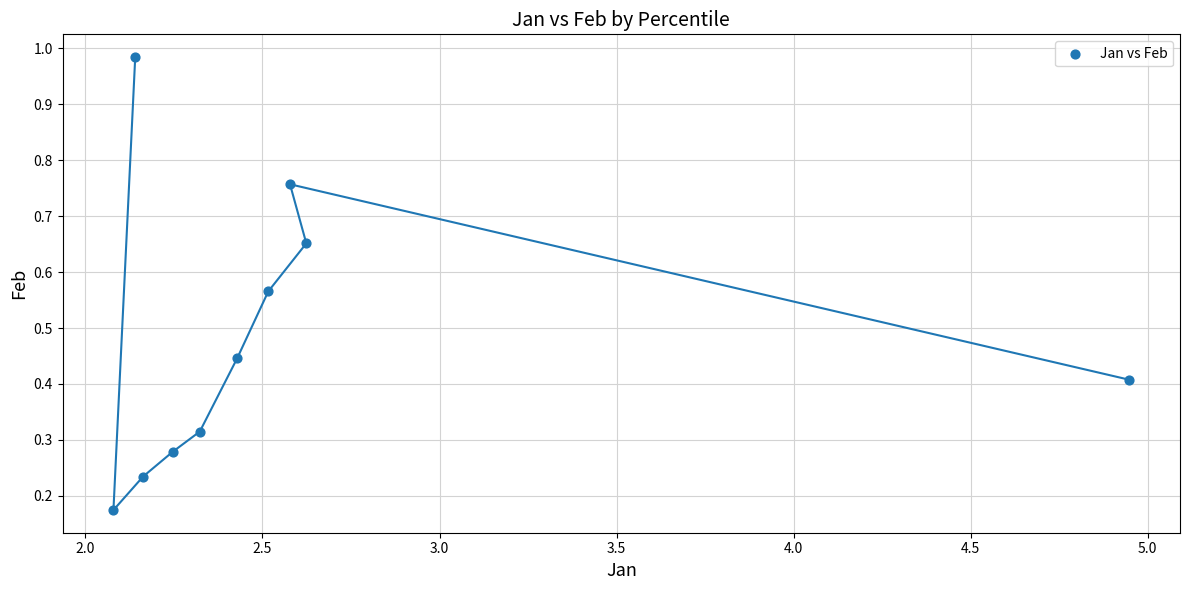

What is the average X value?

2.6